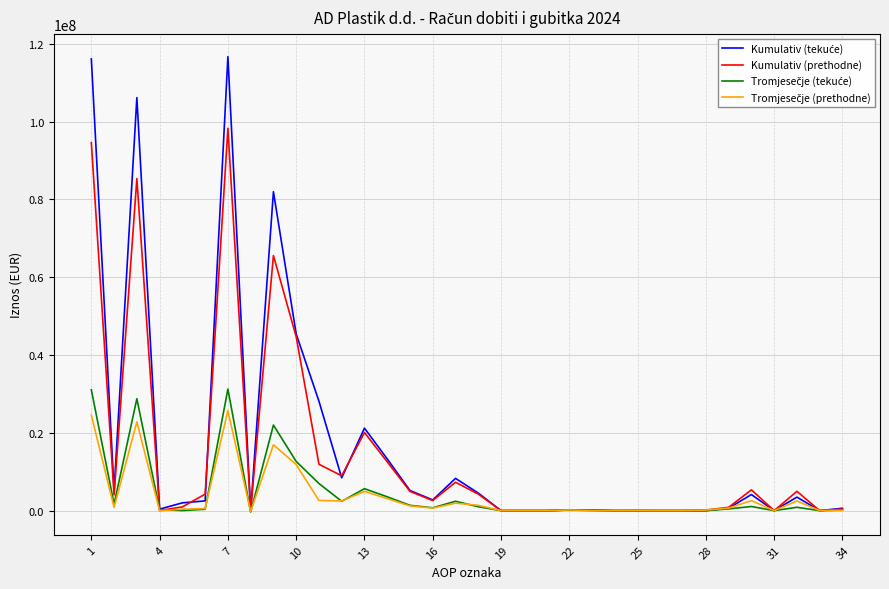

What is the maximum value shown in the chart?

116693571